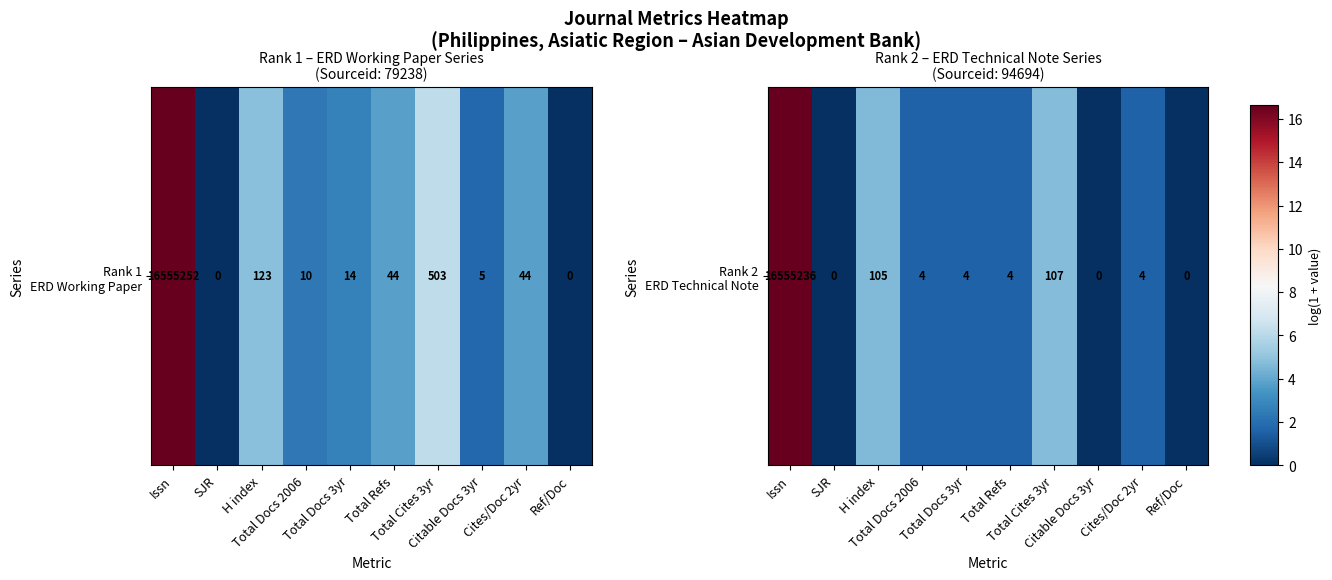

What is the change in value from SJR to Total Docs 2006?

+1.6